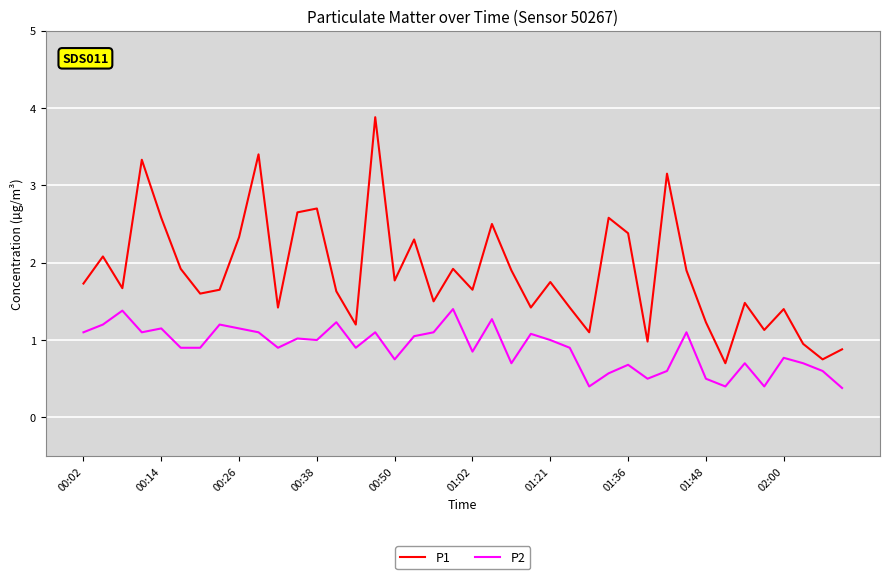

List the series in order of their overall mean, highest first.

P1, P2